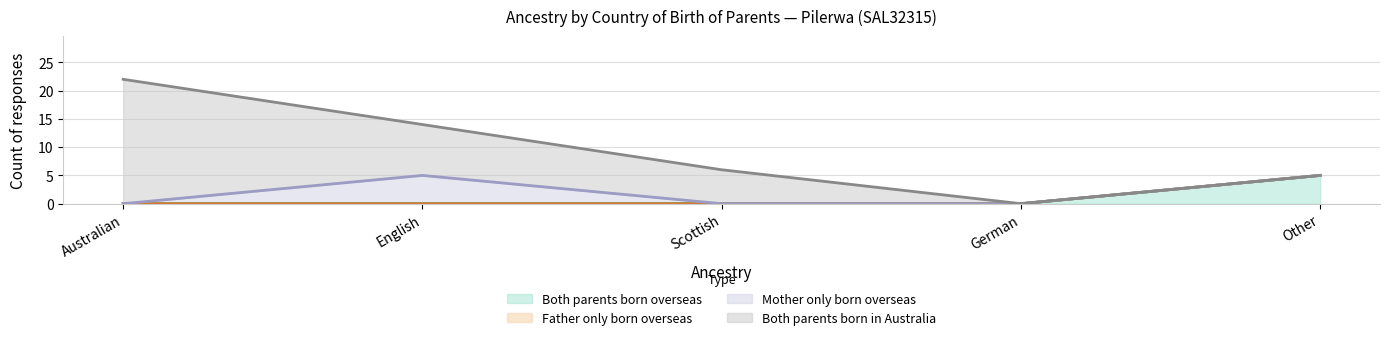

Rank the series by their maximum value, from highest to lowest.

Both parents born in Australia, Both parents born overseas, Mother only born overseas, Father only born overseas